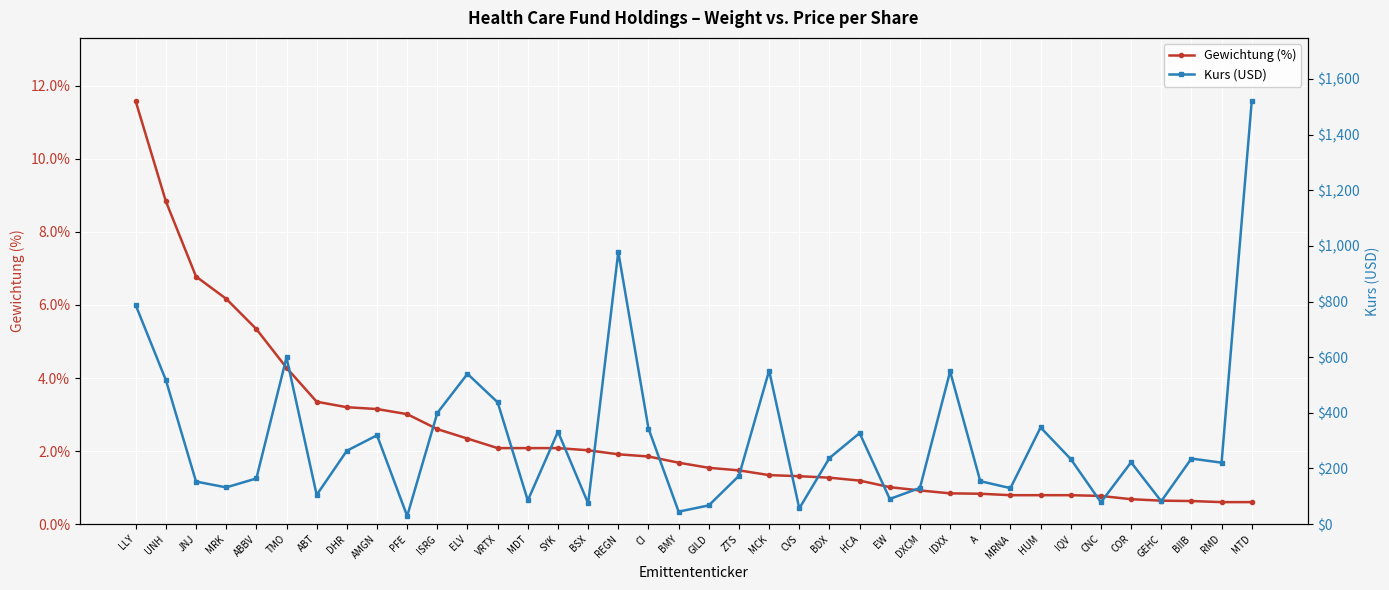

At which label is Gewichtung (%) closest to 6?

MRK